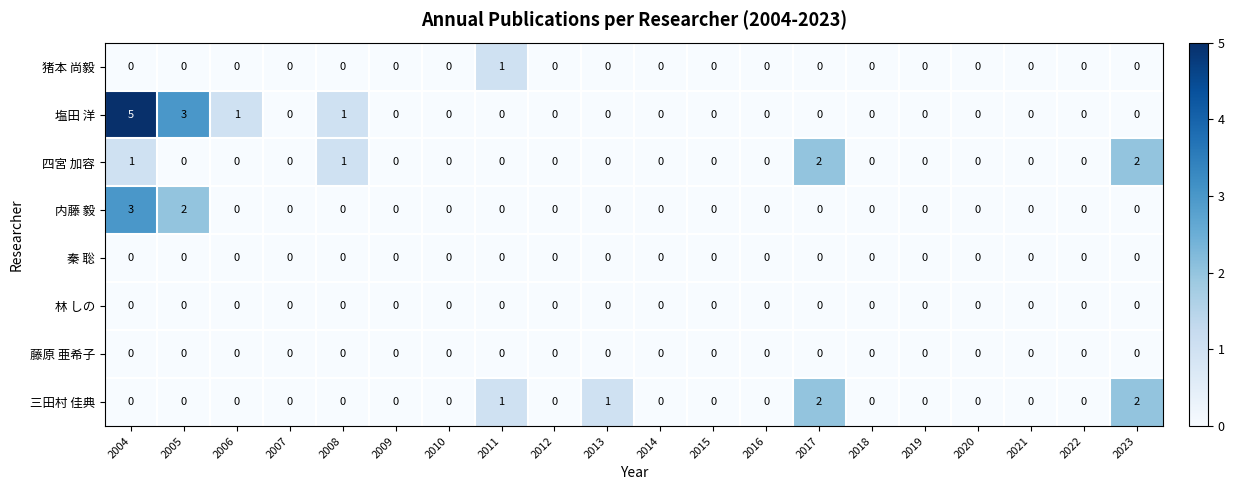

At which category is the sum across all series the highest?

2004